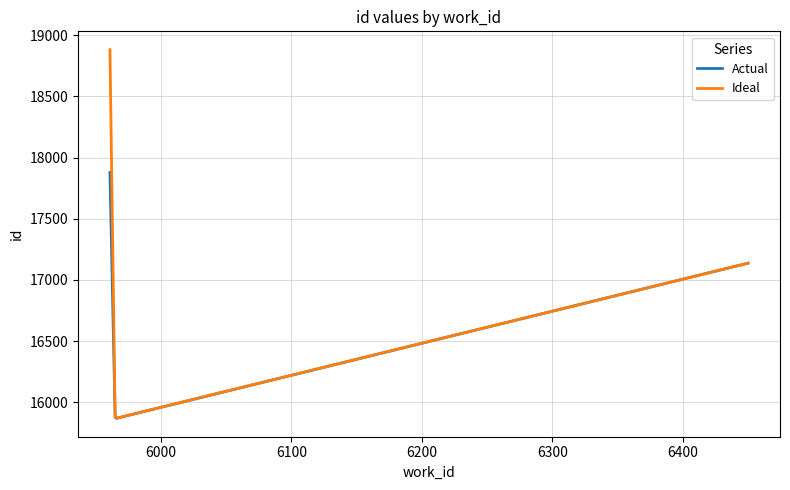

What is the difference between the maximum and minimum values in the Actual series?

2009.3